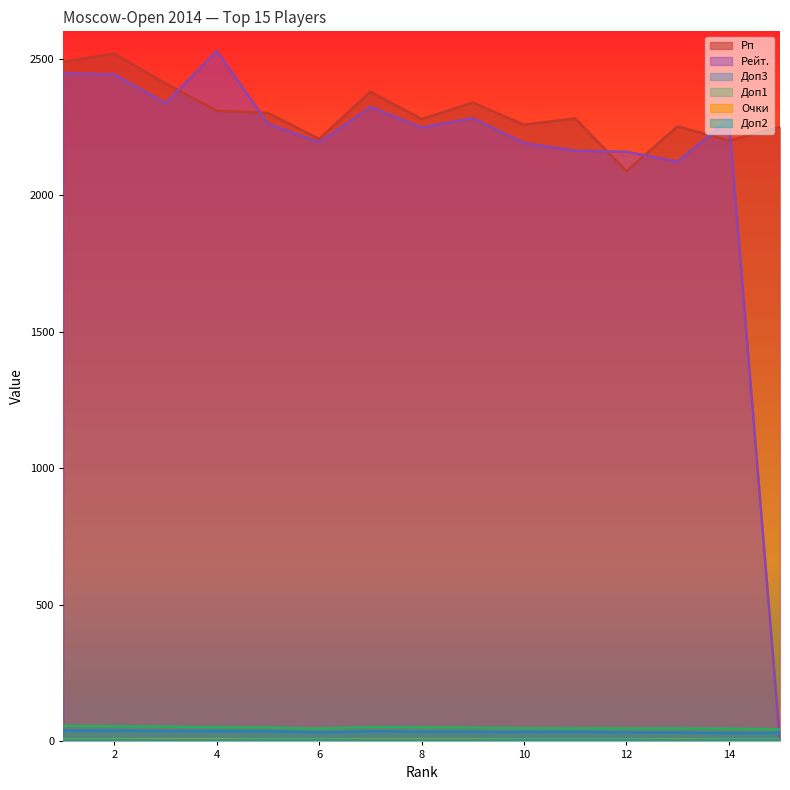

The value of Доп3 at 8 is 35.5. True or false?

True